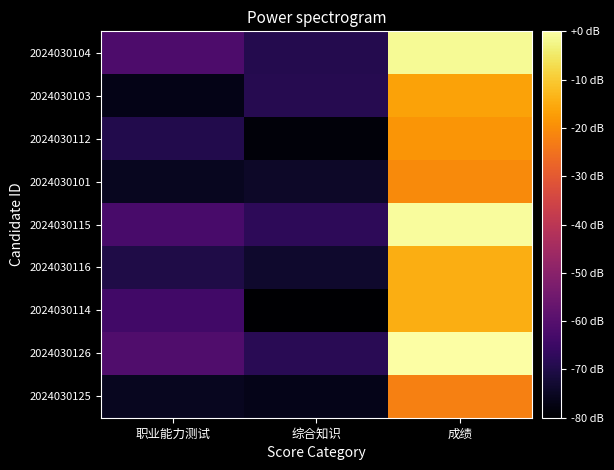

Reading left to right, list all the values displayed in this chart.

2024030104: 职业能力测试=80.7	综合知识=71.8	成绩=152.5
2024030103: 职业能力测试=62.6	综合知识=72.2	成绩=134.8
2024030112: 职业能力测试=71.5	综合知识=60.7	成绩=132.2
2024030101: 职业能力测试=64.1	综合知识=65.6	成绩=129.7
2024030115: 职业能力测试=79.7	综合知识=73.6	成绩=153.3
2024030116: 职业能力测试=70.5	综合知识=66.4	成绩=137.0
2024030114: 职业能力测试=78.0	综合知识=58.9	成绩=136.9
2024030126: 职业能力测试=81.6	综合知识=72.7	成绩=154.3
2024030125: 职业能力测试=64.2	综合知识=63.3	成绩=127.6